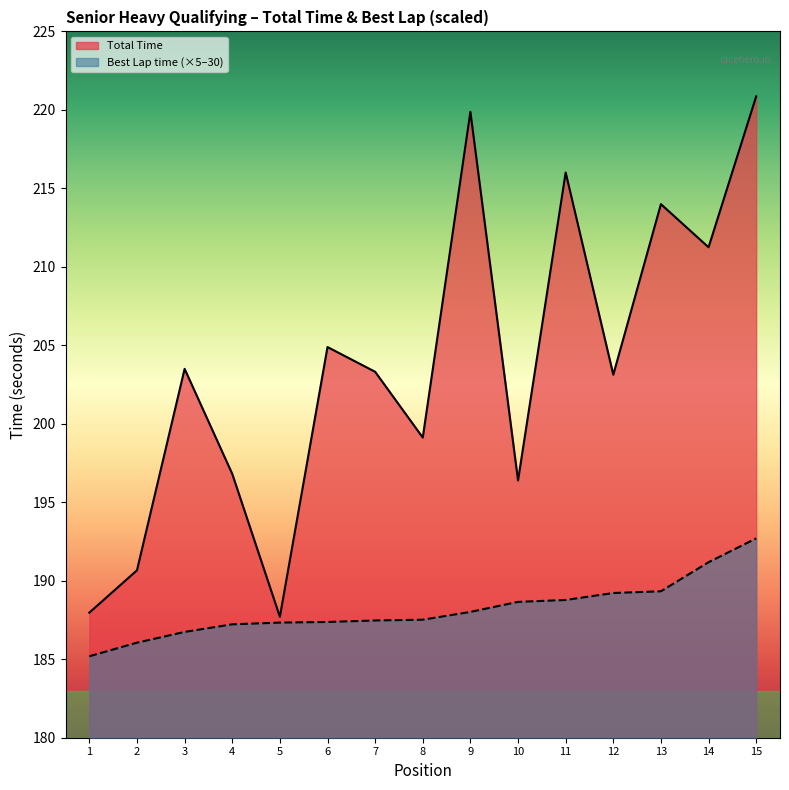

How many data points in Best Lap time are above 187?

12